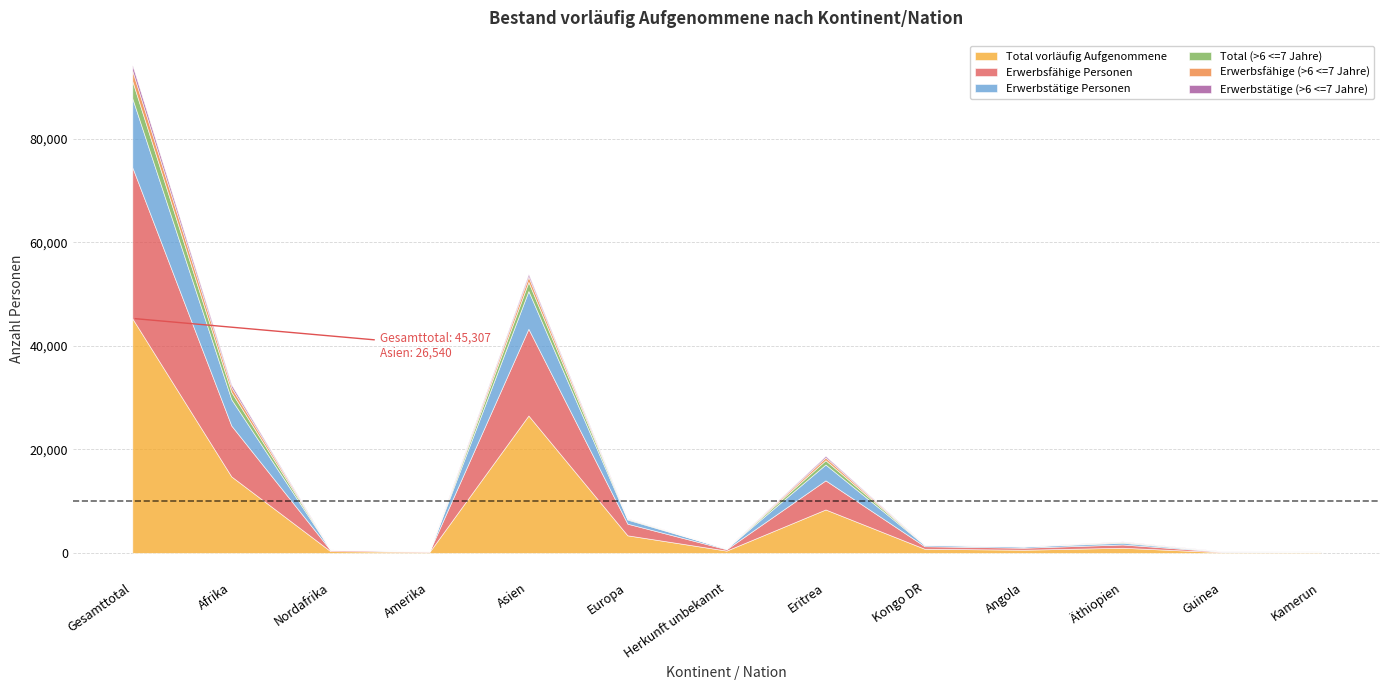

What is the greatest value displayed?

45307